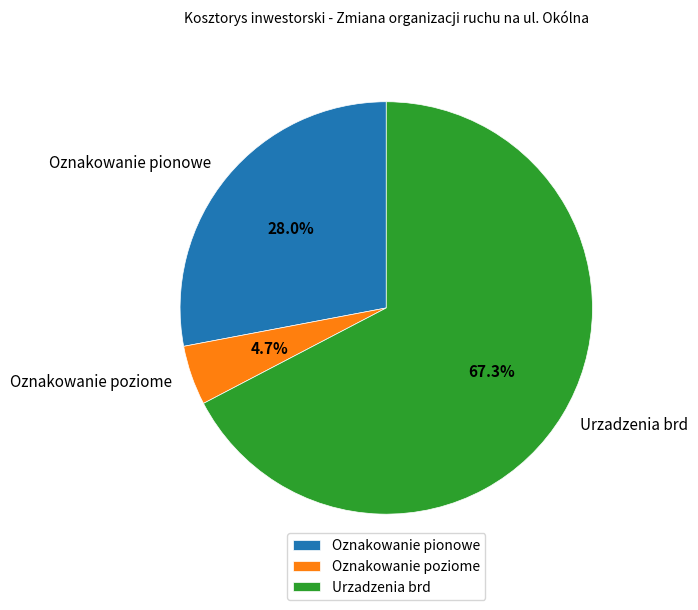

Rank the categories by value from highest to lowest.

Urzadzenia brd, Oznakowanie pionowe, Oznakowanie poziome